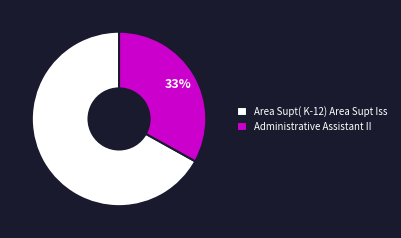

To the nearest percent, what percentage of the pie is Administrative Assistant II?

33%